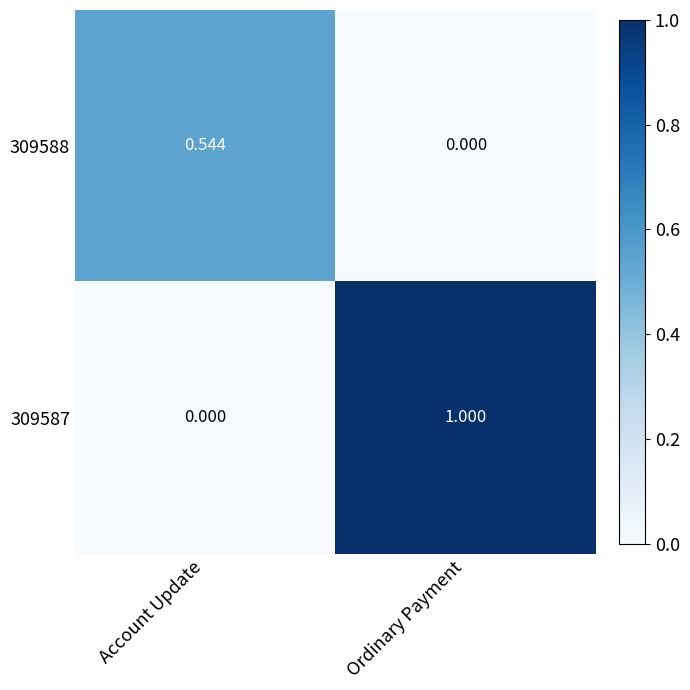

Which series has the largest total across all categories?

309587